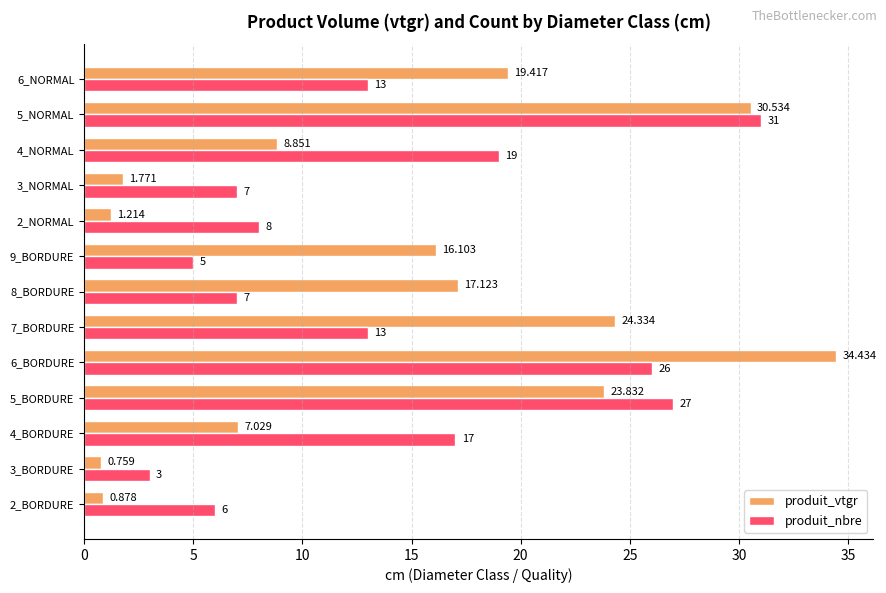

Rank the series by their maximum value, from lowest to highest.

produit_nbre, produit_vtgr